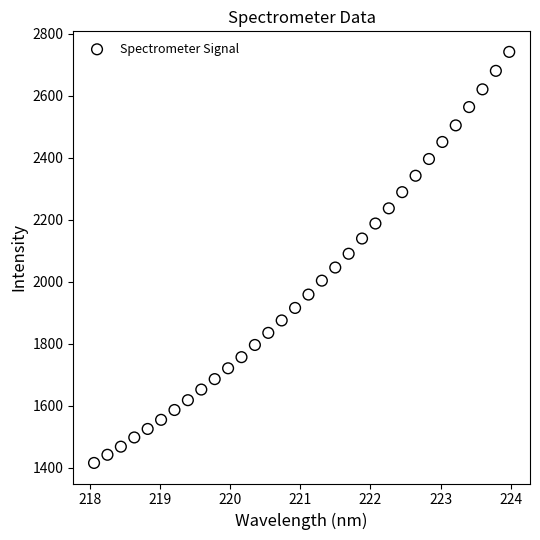

What is the range of Y values (max minus min)?

1326.8